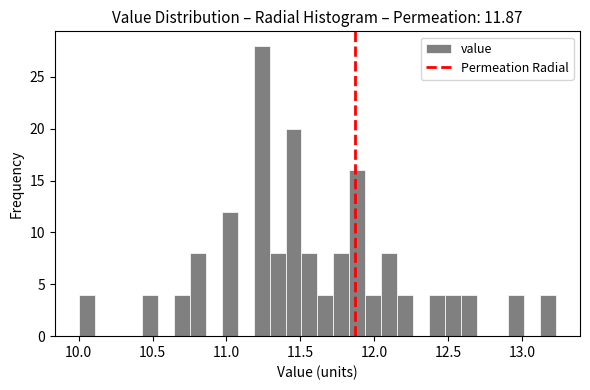

Around what value on the x-axis is the tallest bar? Give the approximate position of its centre, as read against the axis.

11.25